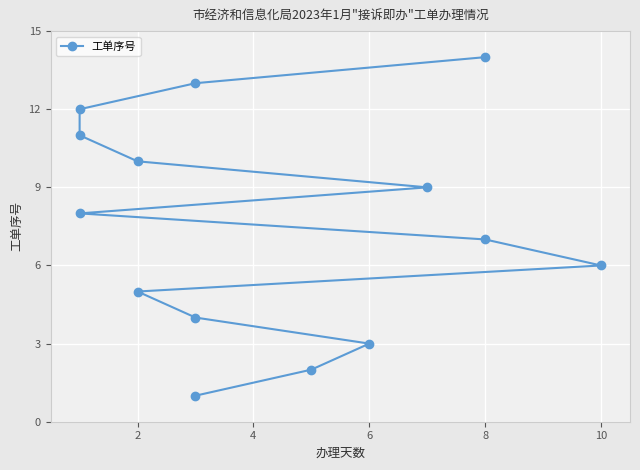

True or false: there are more than 2 points higher than both neighbors.

False